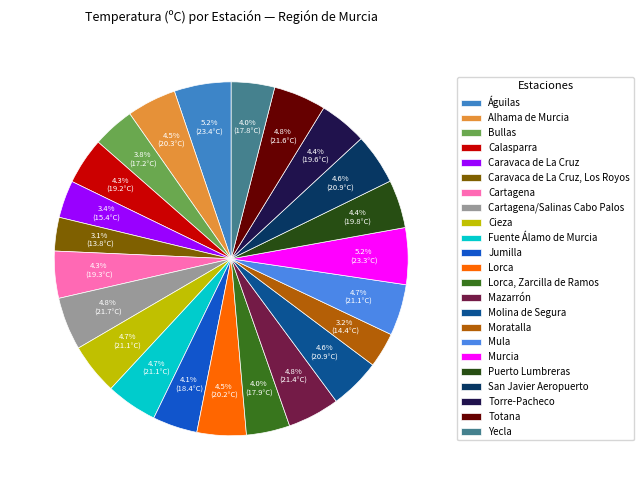

What percentage do Cartagena and Alhama de Murcia together represent?

8.8%